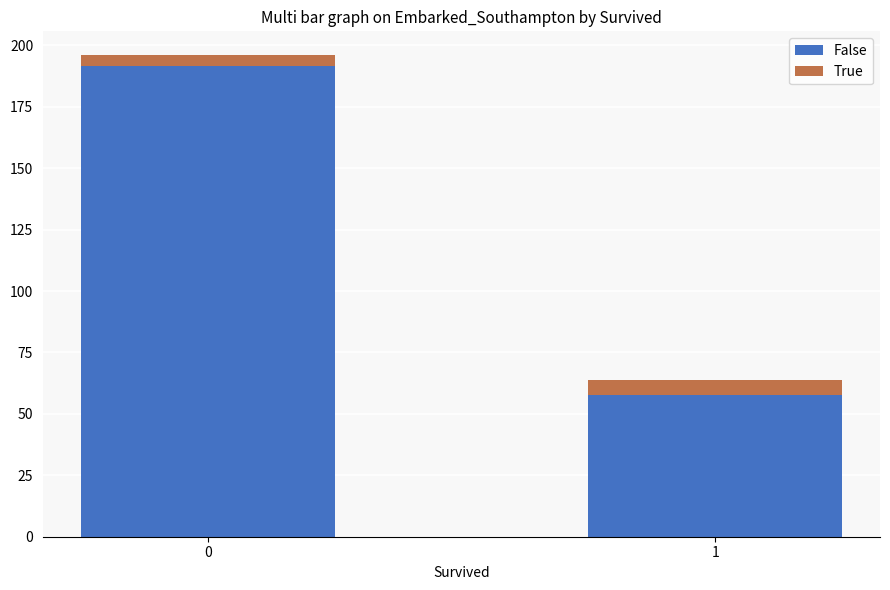

What is the lowest value of the False series?

57.5